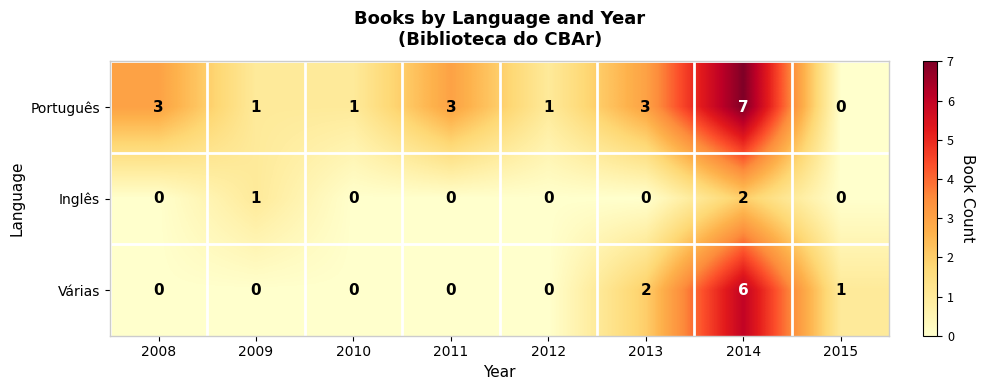

Which series has the largest range (max minus min)?

Português